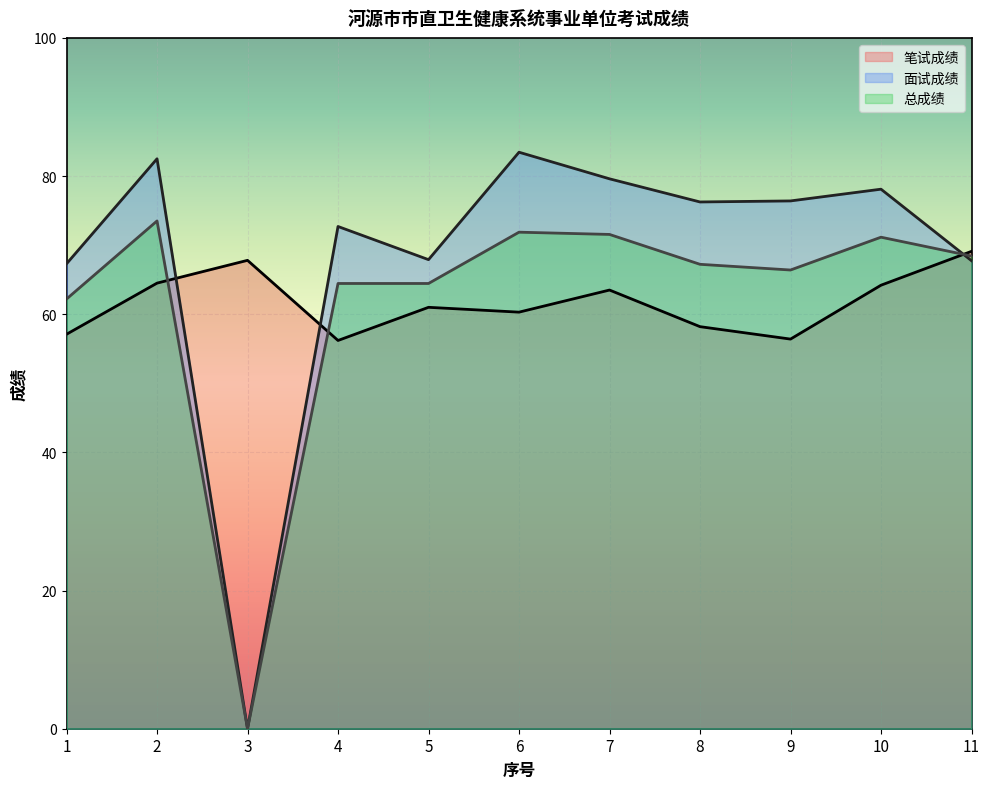

Reading left to right, list all the values displayed in this chart.

笔试成绩: 57.1	64.5	67.8	56.2	61.0	60.3	63.5	58.2	56.4	64.2	69.1
面试成绩: 67.3	82.5	0.0	72.7	67.9	83.5	79.6	76.2	76.4	78.1	67.8
总成绩: 62.2	73.5	0.0	64.5	64.5	71.9	71.5	67.2	66.4	71.2	68.4